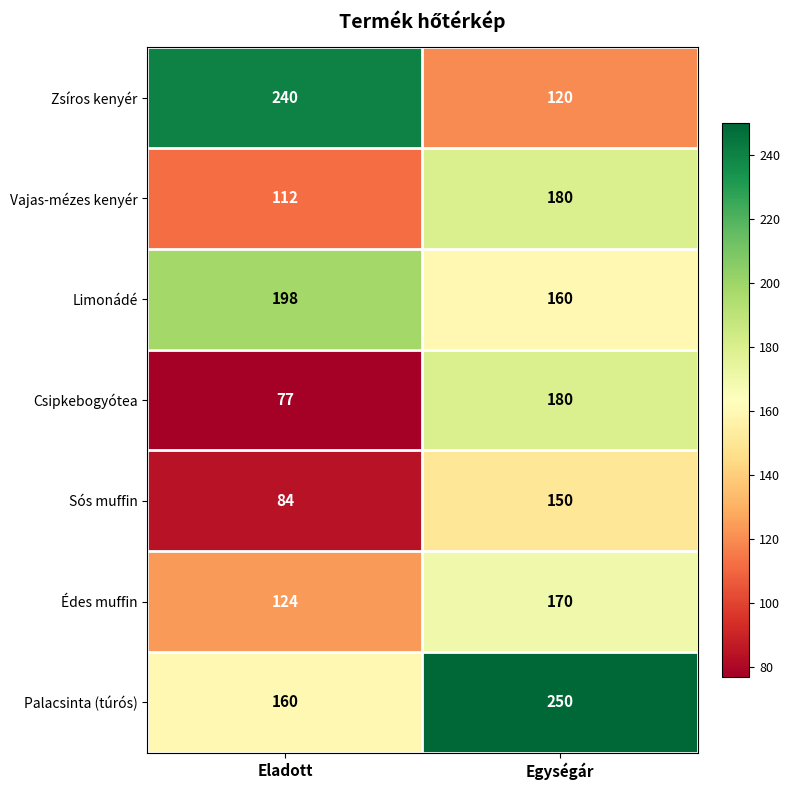

What is the difference between the maximum and minimum values in the Édes muffin series?

46